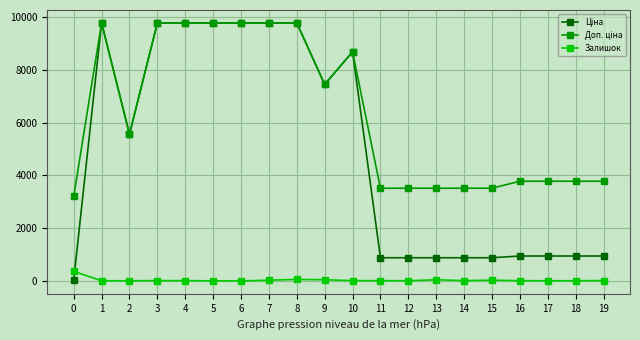

Where does the Ціна series first go above 5560?

1